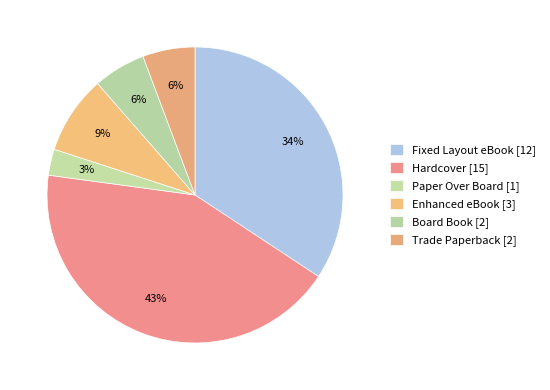

Is Fixed Layout eBook the majority of the pie?

No